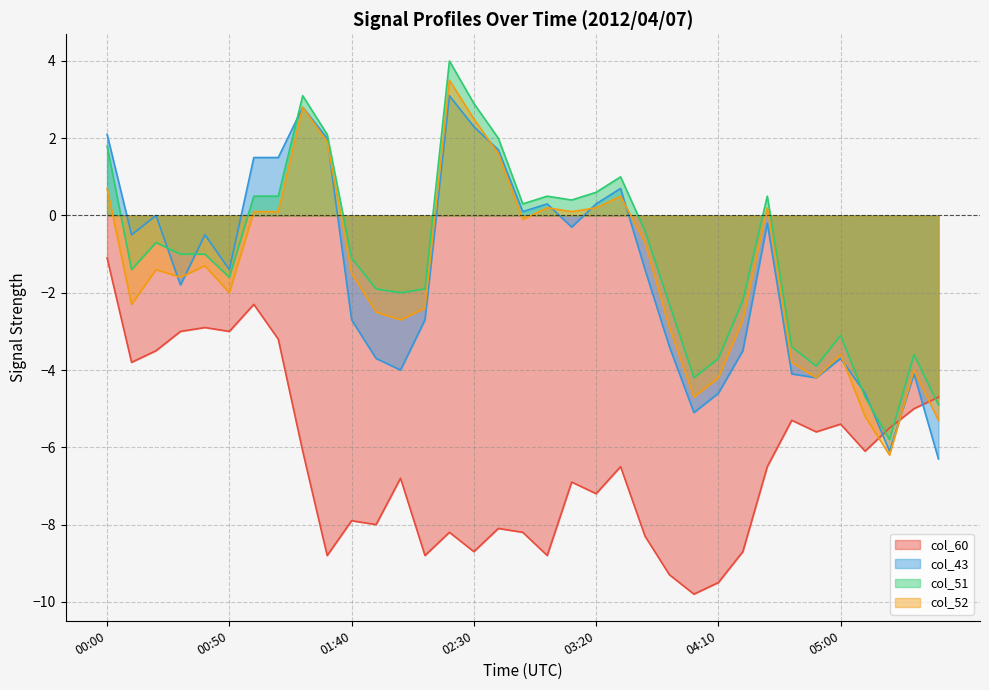

In col_43, how many points are higher than both neighbors (excluding endpoints)?

9